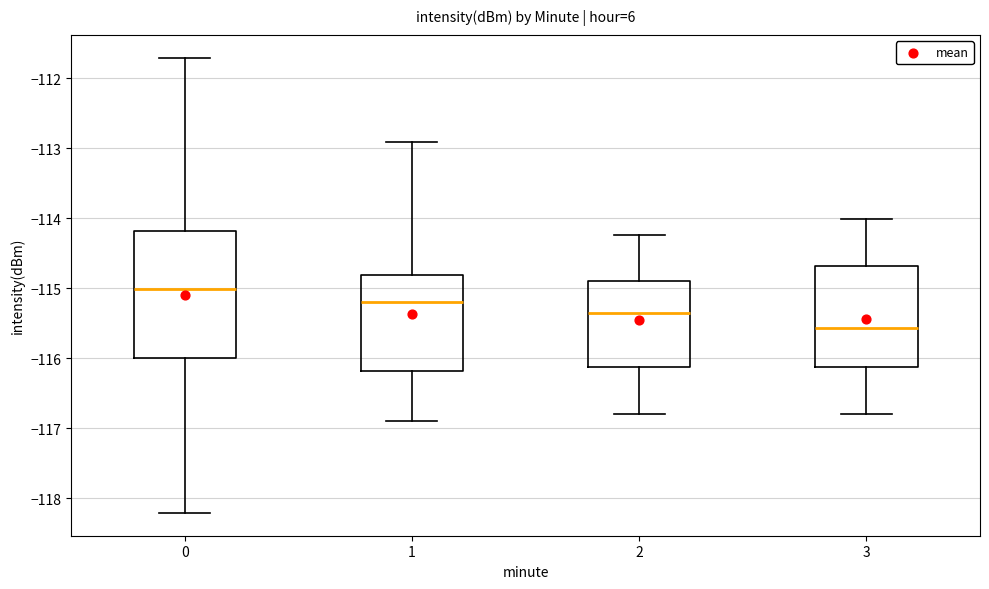

Which box's median line is the highest?

0